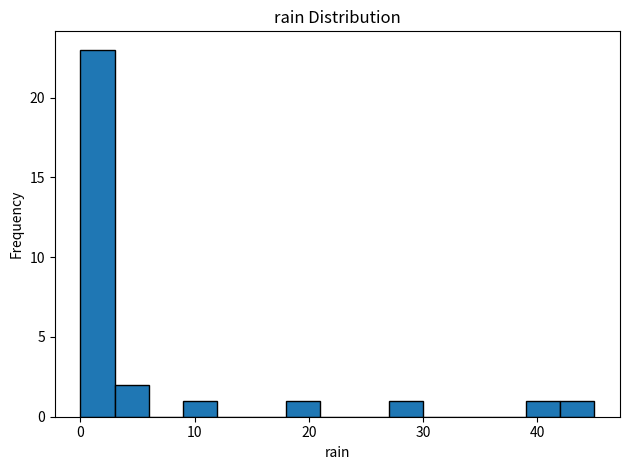

Read against the x-axis, roughly where is the centre of the tallest bar?

2